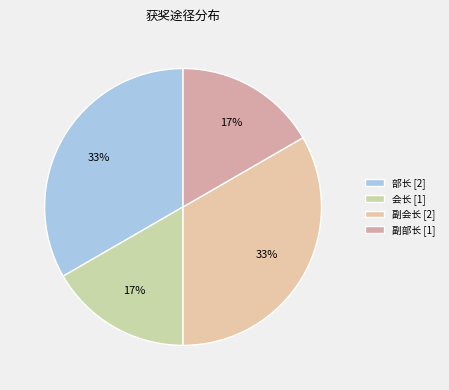

Rank the categories by value from highest to lowest.

部长, 副会长, 会长, 副部长